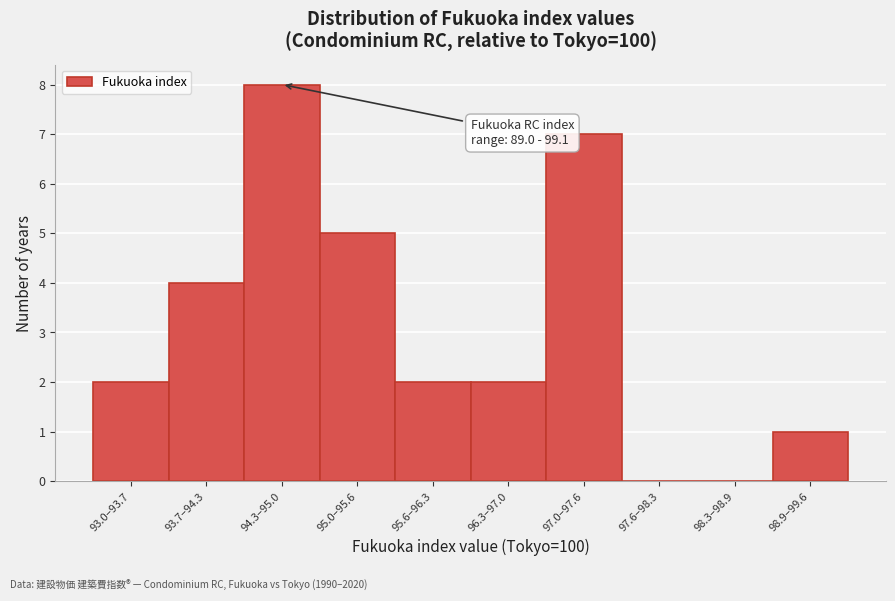

Reading left to right, what are all the values shown in this chart?

93.0–93.7=2	93.7–94.3=4	94.3–95.0=8	95.0–95.6=5	95.6–96.3=2	96.3–97.0=2	97.0–97.6=7	97.6–98.3=0	98.3–98.9=0	98.9–99.6=1